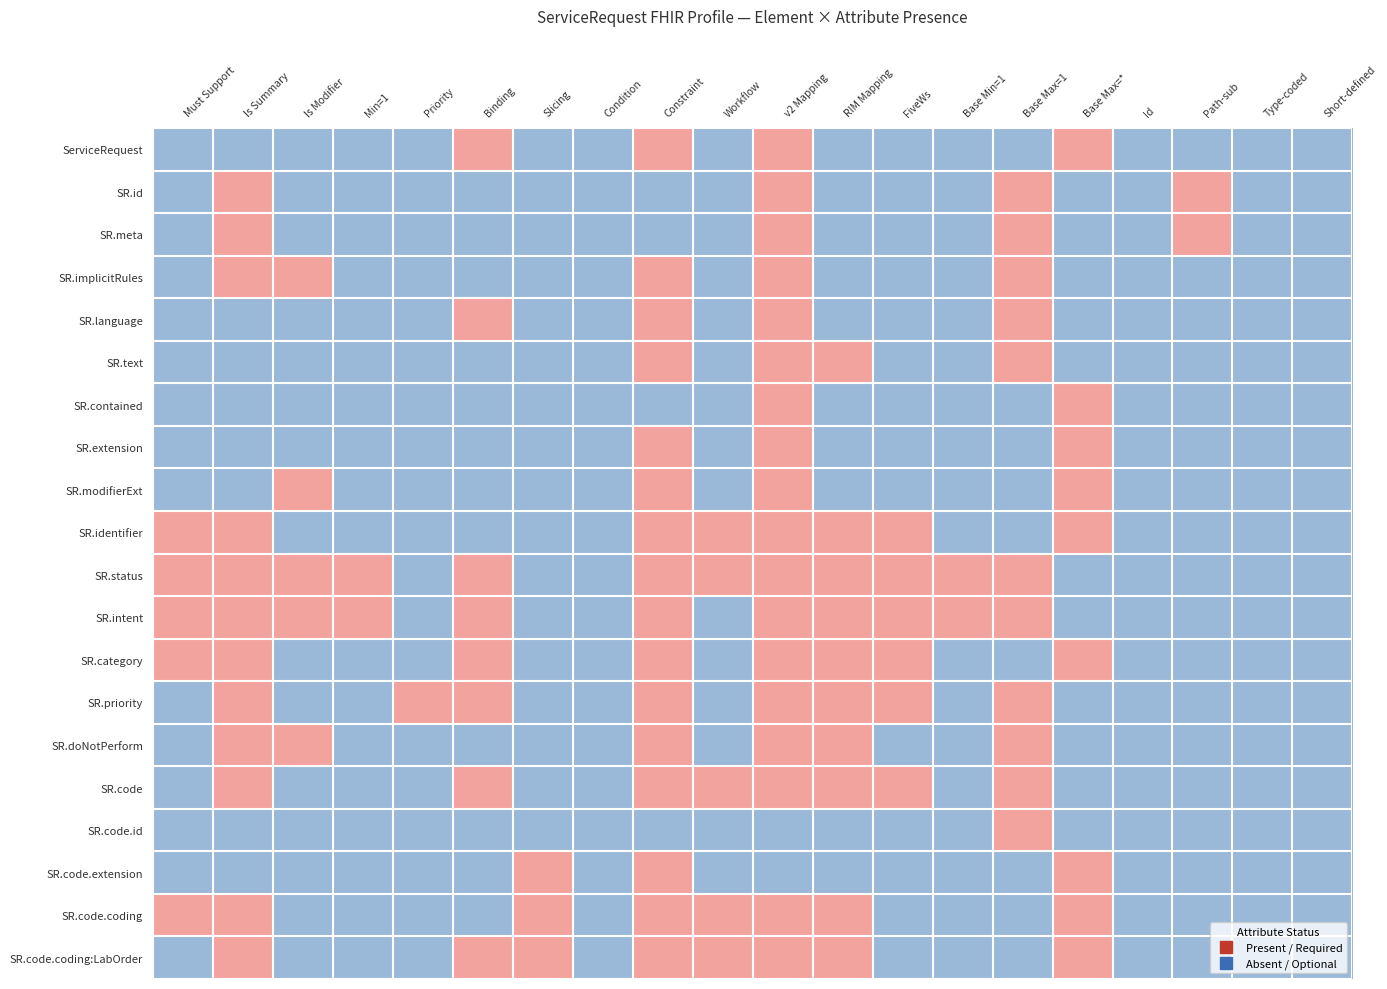

List the series in order of their peak value, lowest first.

ServiceRequest, SR.id, SR.meta, SR.implicitRules, SR.language, SR.text, SR.contained, SR.extension, SR.modifierExt, SR.identifier, SR.status, SR.intent, SR.category, SR.priority, SR.doNotPerform, SR.code, SR.code.id, SR.code.extension, SR.code.coding, SR.code.coding:LabOrder